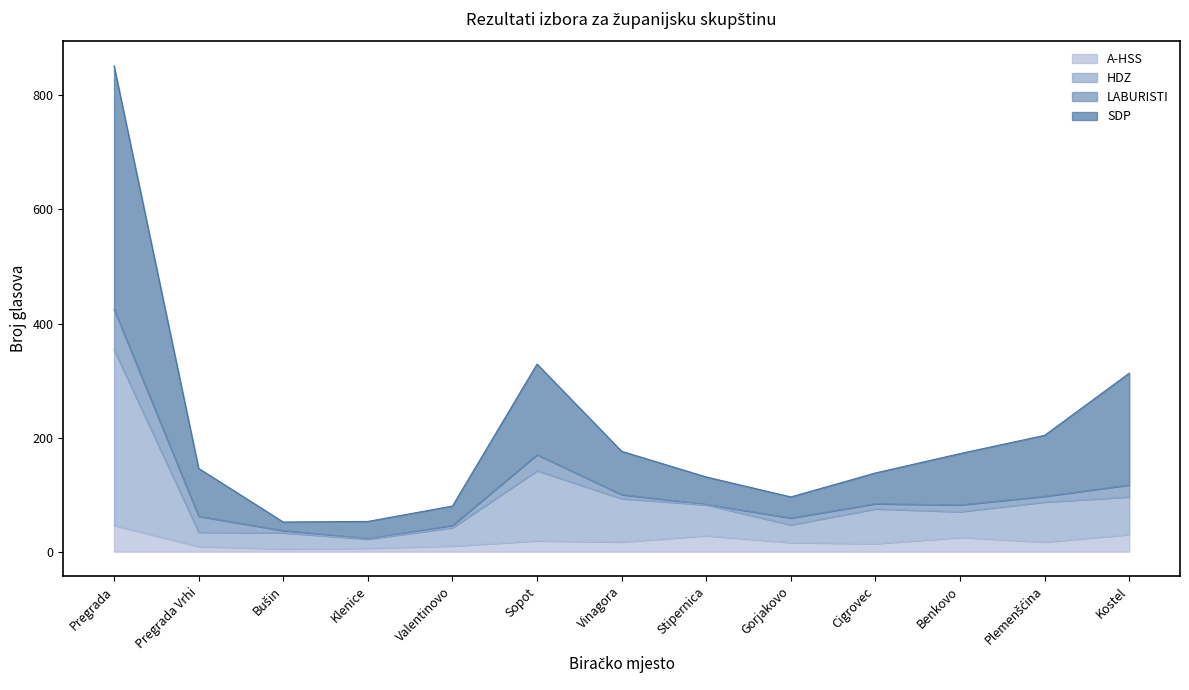

In HDZ, how many points are lower than both neighbors (excluding endpoints)?

3